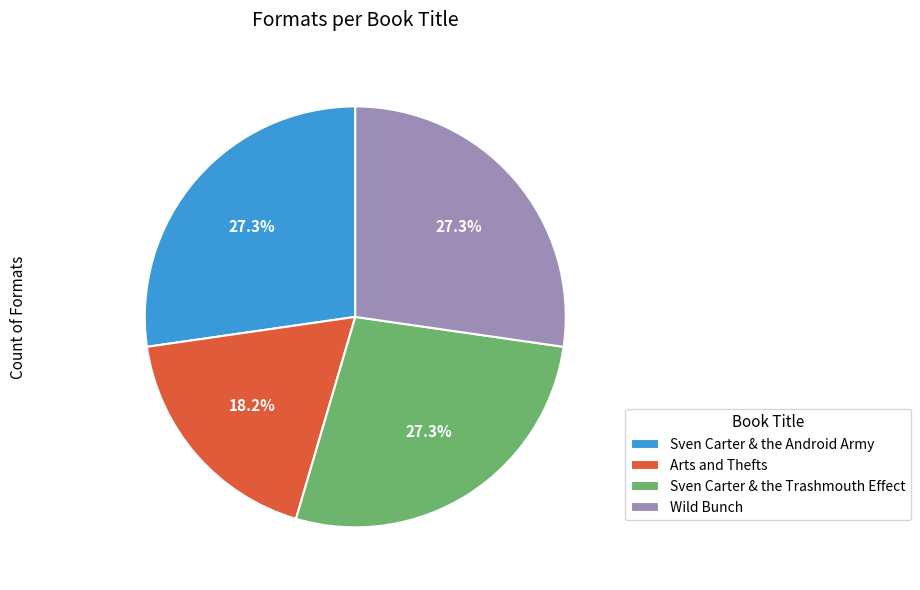

Is it true that Sven Carter & the Android Army is 21% of the pie?

False